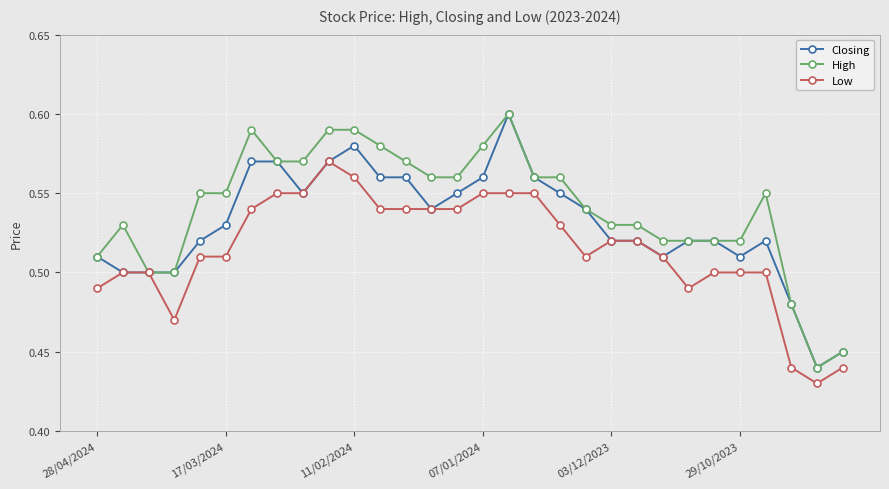

True or false: Closing has more than 0 interior local peaks.

True